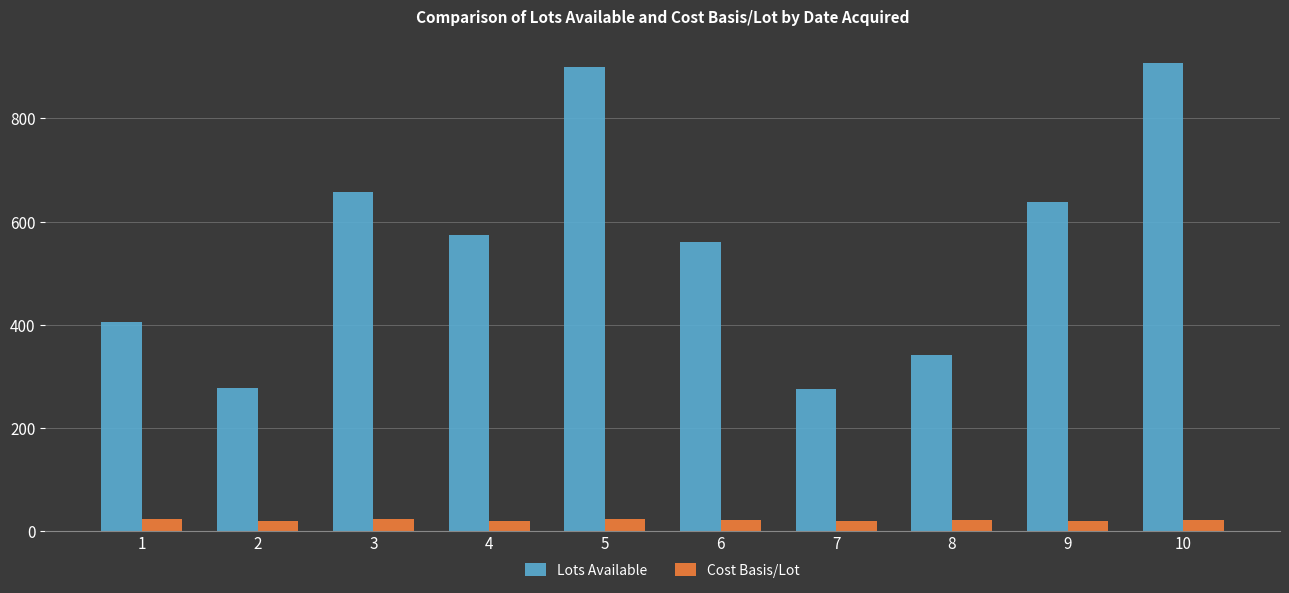

What is the value of the Lots Available bar at the 1st from the left?

404.6